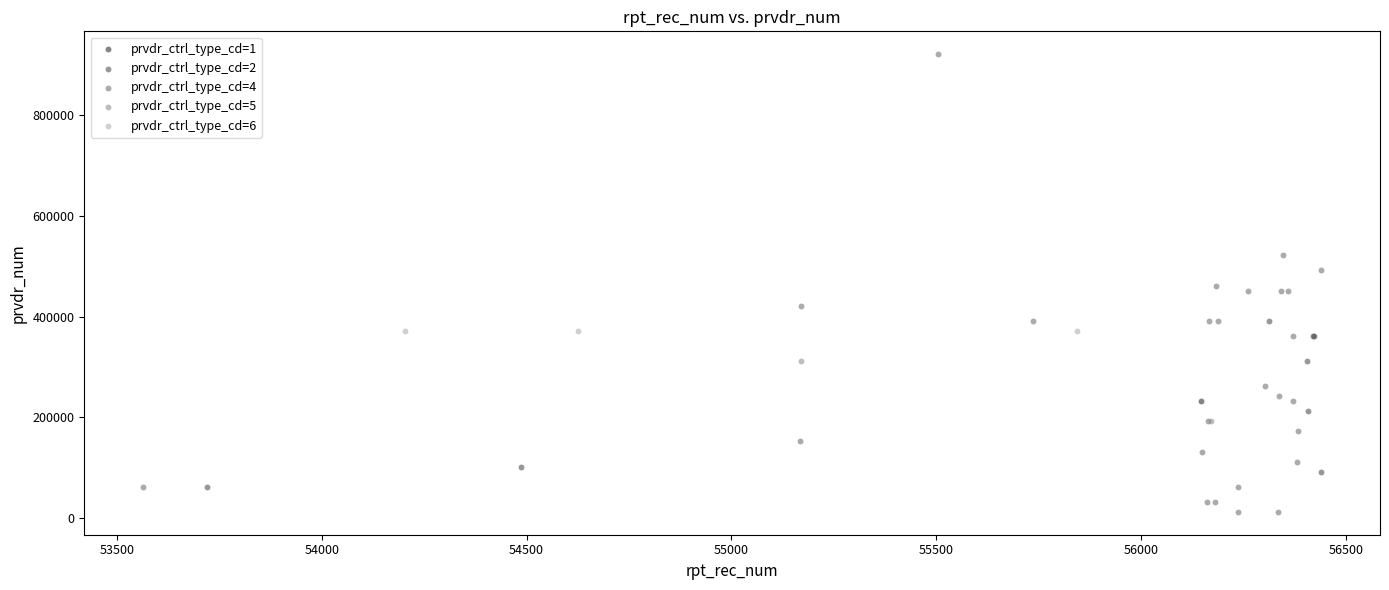

What are all the series names shown in the legend?

prvdr_ctrl_type_cd=1, prvdr_ctrl_type_cd=2, prvdr_ctrl_type_cd=4, prvdr_ctrl_type_cd=5, prvdr_ctrl_type_cd=6